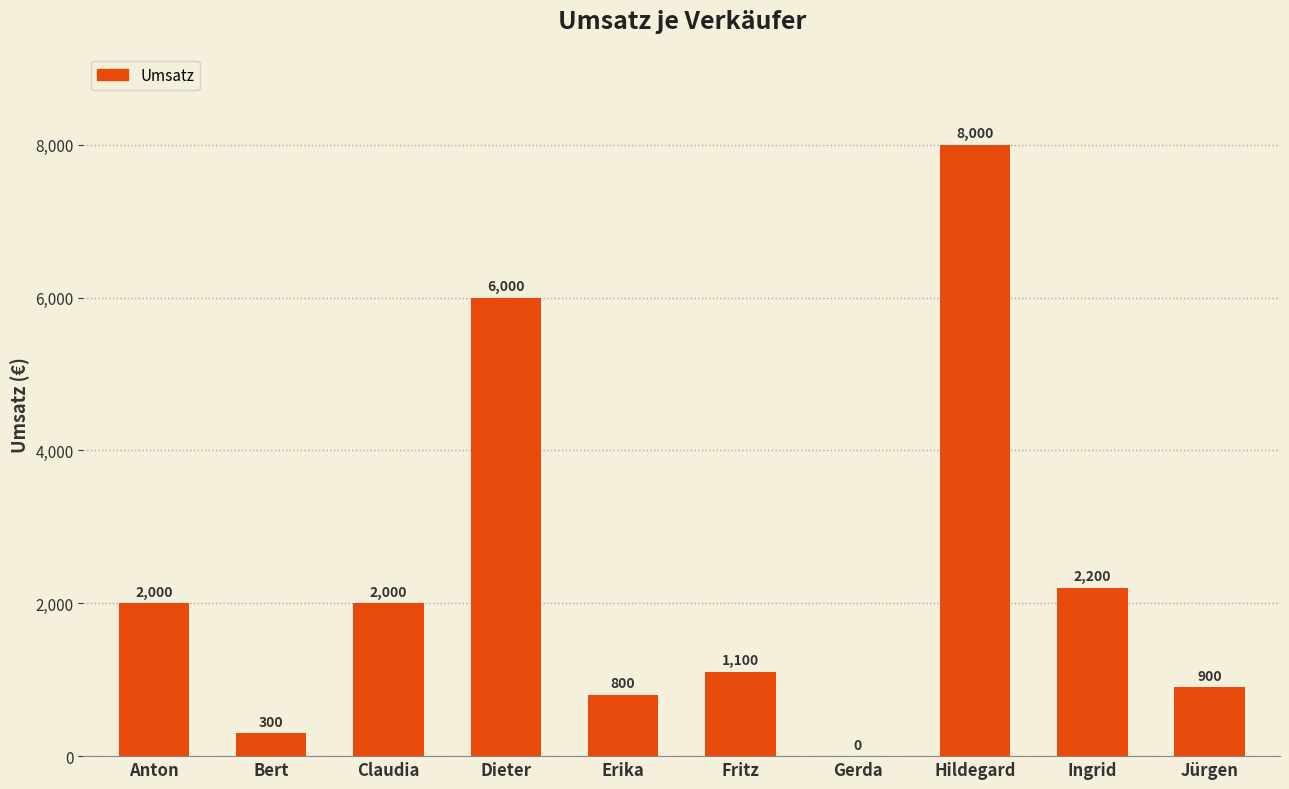

The value at Fritz is 1100. True or false?

True